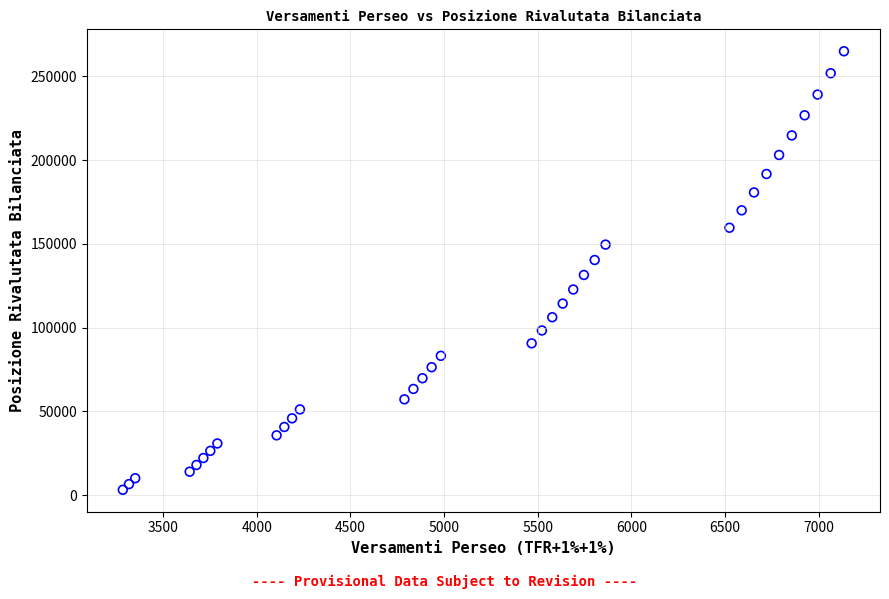

What is the range of Y values (max minus min)?

261579.9